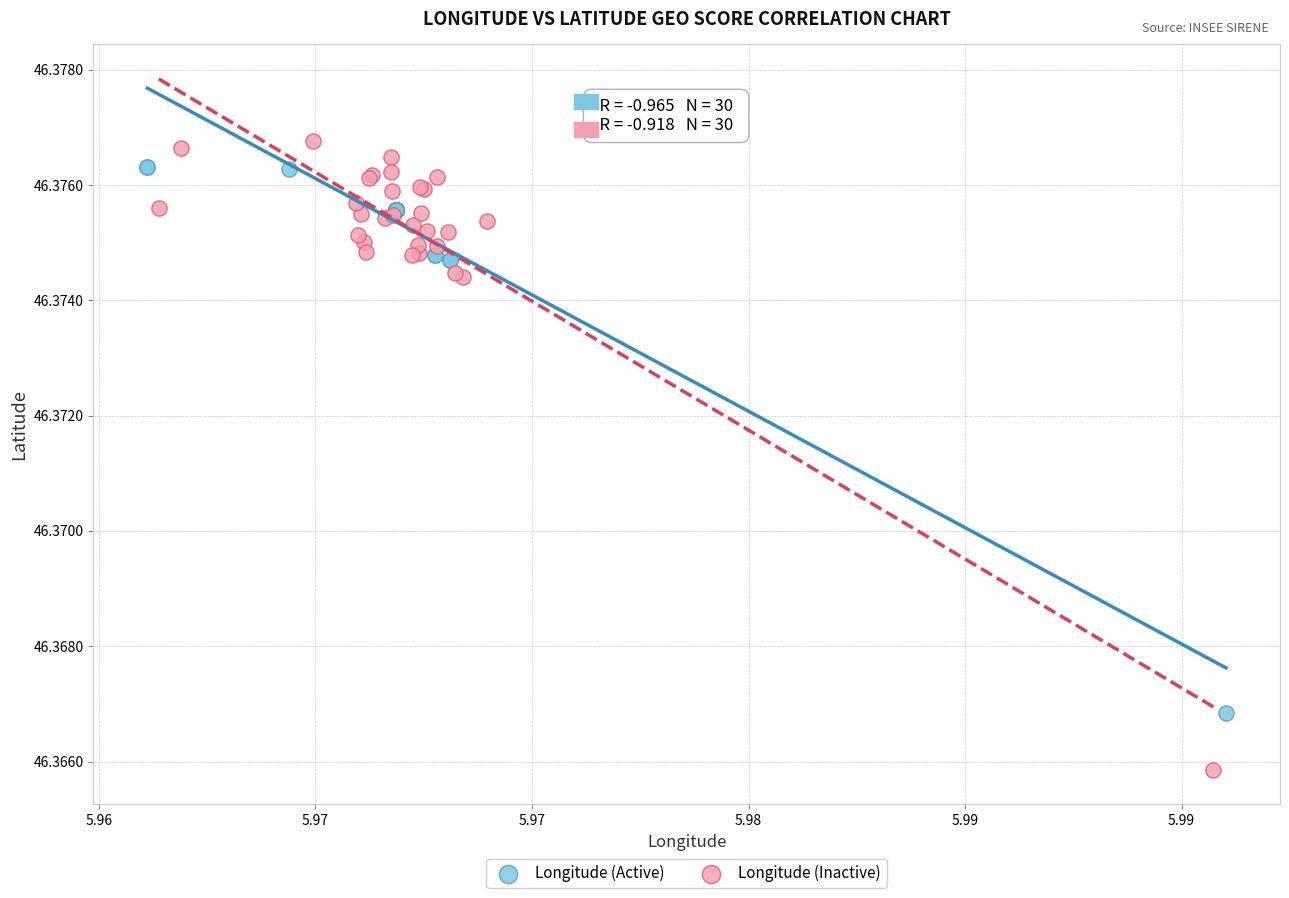

Which series reaches the minimum Y coordinate?

Longitude (Inactive)